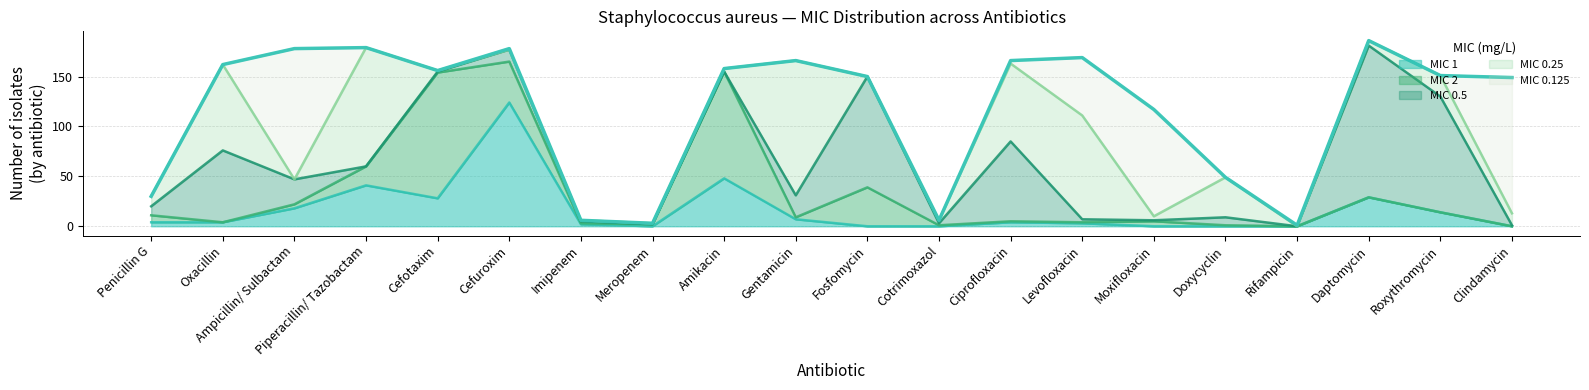

Reading left to right, what are all the values shown in this chart?

MIC 1: Penicillin G=4	Oxacillin=4	Ampicillin/ Sulbactam=18	Piperacillin/ Tazobactam=41	Cefotaxim=28	Cefuroxim=124	Imipenem=2	Meropenem=0	Amikacin=48	Gentamicin=7	Fosfomycin=0	Cotrimoxazol=0	Ciprofloxacin=4	Levofloxacin=3	Moxifloxacin=0	Doxycyclin=0	Rifampicin=0	Daptomycin=29	Roxythromycin=14	Clindamycin=0
MIC 2: Penicillin G=7	Oxacillin=0	Ampicillin/ Sulbactam=4	Piperacillin/ Tazobactam=19	Cefotaxim=126	Cefuroxim=41	Imipenem=1	Meropenem=2	Amikacin=107	Gentamicin=2	Fosfomycin=39	Cotrimoxazol=1	Ciprofloxacin=1	Levofloxacin=1	Moxifloxacin=5	Doxycyclin=1	Rifampicin=0	Daptomycin=0	Roxythromycin=0	Clindamycin=0
MIC 0.5: Penicillin G=9	Oxacillin=72	Ampicillin/ Sulbactam=25	Piperacillin/ Tazobactam=0	Cefotaxim=1	Cefuroxim=12	Imipenem=2	Meropenem=0	Amikacin=0	Gentamicin=22	Fosfomycin=111	Cotrimoxazol=2	Ciprofloxacin=80	Levofloxacin=3	Moxifloxacin=1	Doxycyclin=8	Rifampicin=0	Daptomycin=152	Roxythromycin=116	Clindamycin=1
MIC 0.25: Penicillin G=10	Oxacillin=86	Ampicillin/ Sulbactam=0	Piperacillin/ Tazobactam=119	Cefotaxim=1	Cefuroxim=0	Imipenem=1	Meropenem=1	Amikacin=3	Gentamicin=135	Fosfomycin=0	Cotrimoxazol=3	Ciprofloxacin=78	Levofloxacin=104	Moxifloxacin=4	Doxycyclin=40	Rifampicin=0	Daptomycin=5	Roxythromycin=21	Clindamycin=12
MIC 0.125: Penicillin G=0	Oxacillin=0	Ampicillin/ Sulbactam=131	Piperacillin/ Tazobactam=0	Cefotaxim=0	Cefuroxim=1	Imipenem=0	Meropenem=0	Amikacin=0	Gentamicin=0	Fosfomycin=0	Cotrimoxazol=0	Ciprofloxacin=3	Levofloxacin=58	Moxifloxacin=107	Doxycyclin=0	Rifampicin=1	Daptomycin=0	Roxythromycin=0	Clindamycin=136